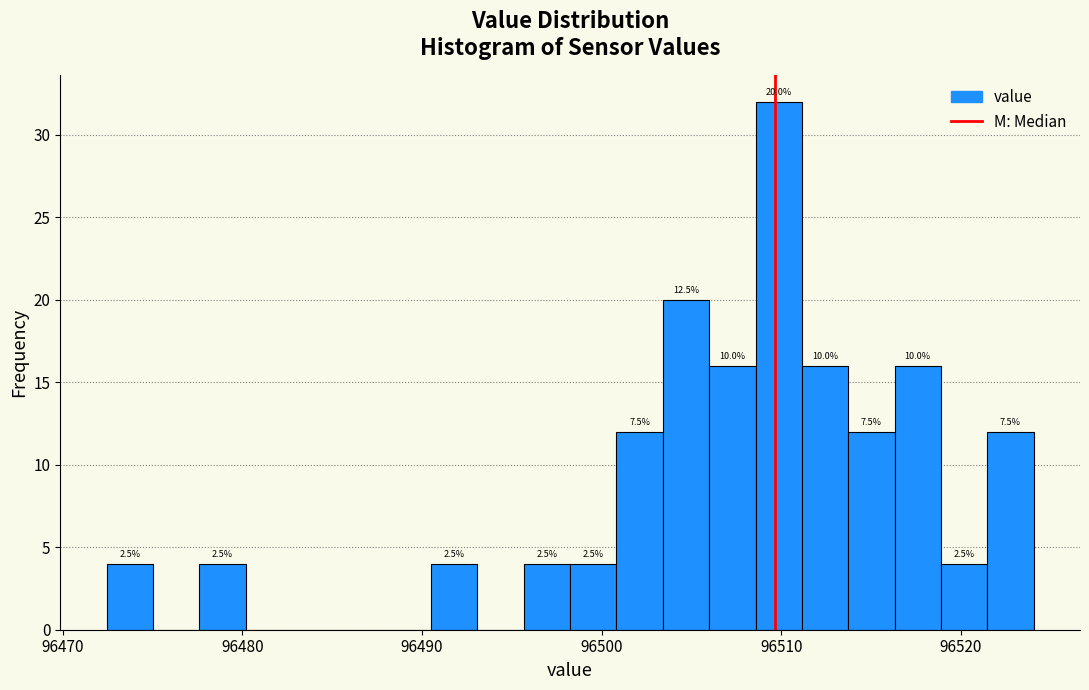

Around what value on the x-axis is the tallest bar? Give the approximate position of its centre, as read against the axis.

96510